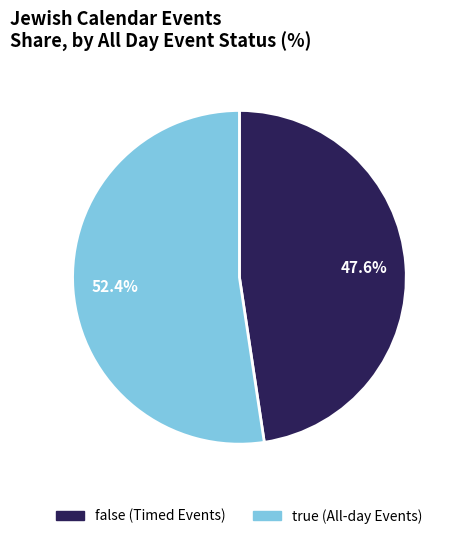

Rank the categories by value from highest to lowest.

true, false